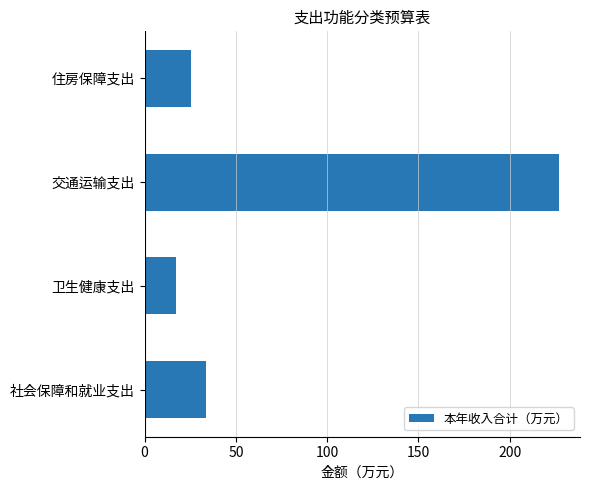

What is the difference between the second highest and second lowest values?

8.4